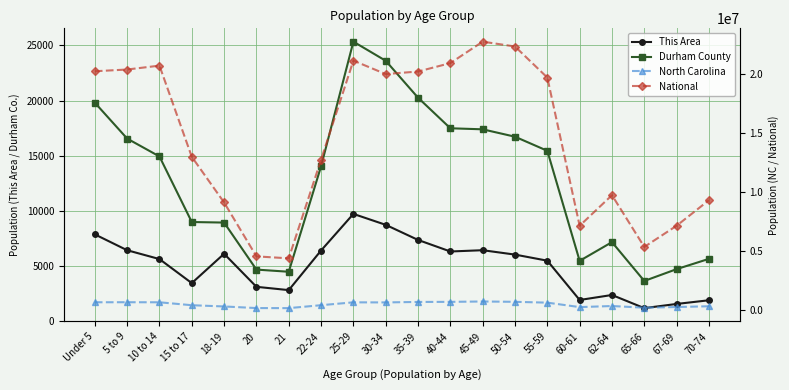

Rank the series by their maximum value, from highest to lowest.

National, North Carolina, Durham County, This Area